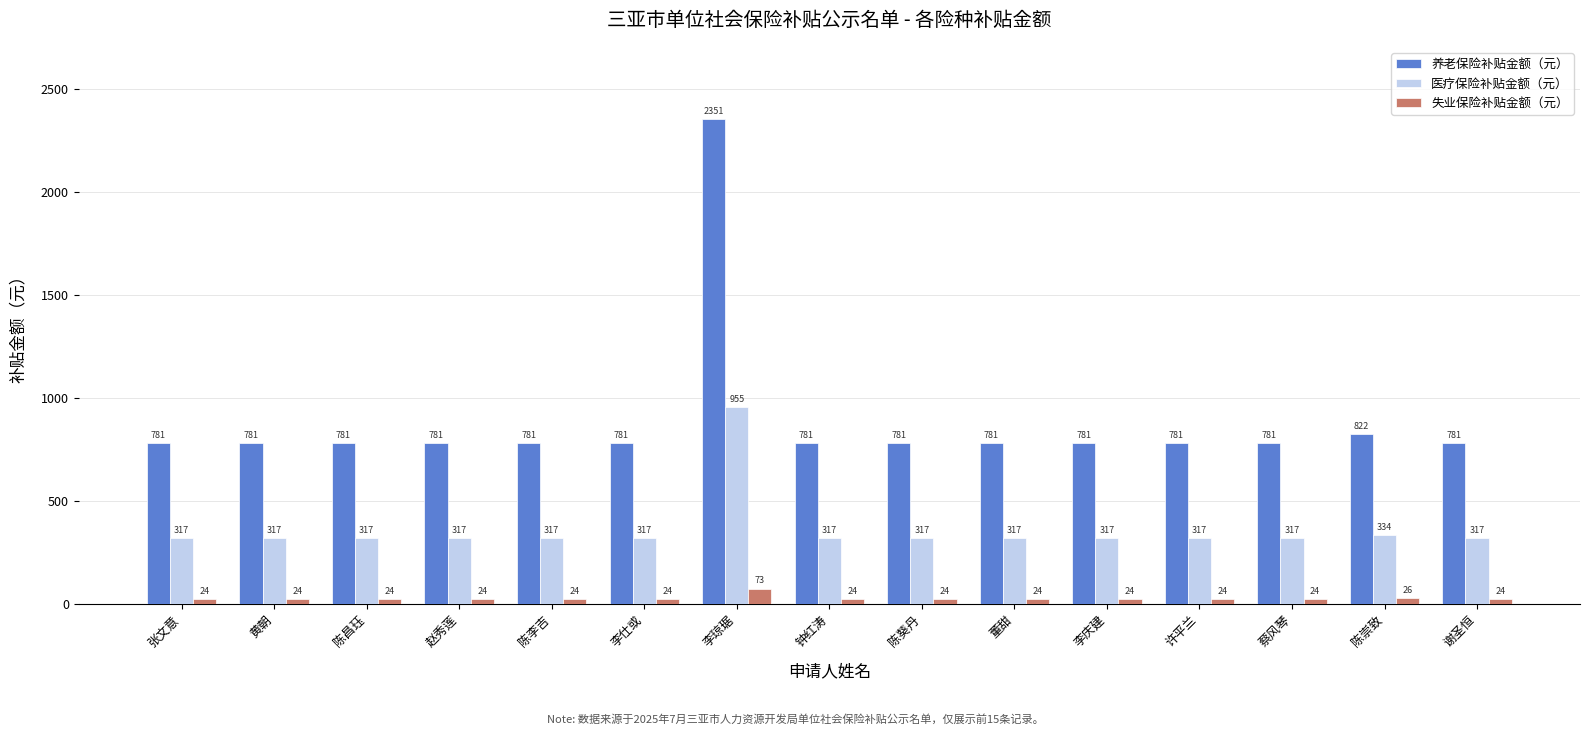

What is the difference between the maximum and minimum values in the 医疗保险补贴金额（元） series?

637.9